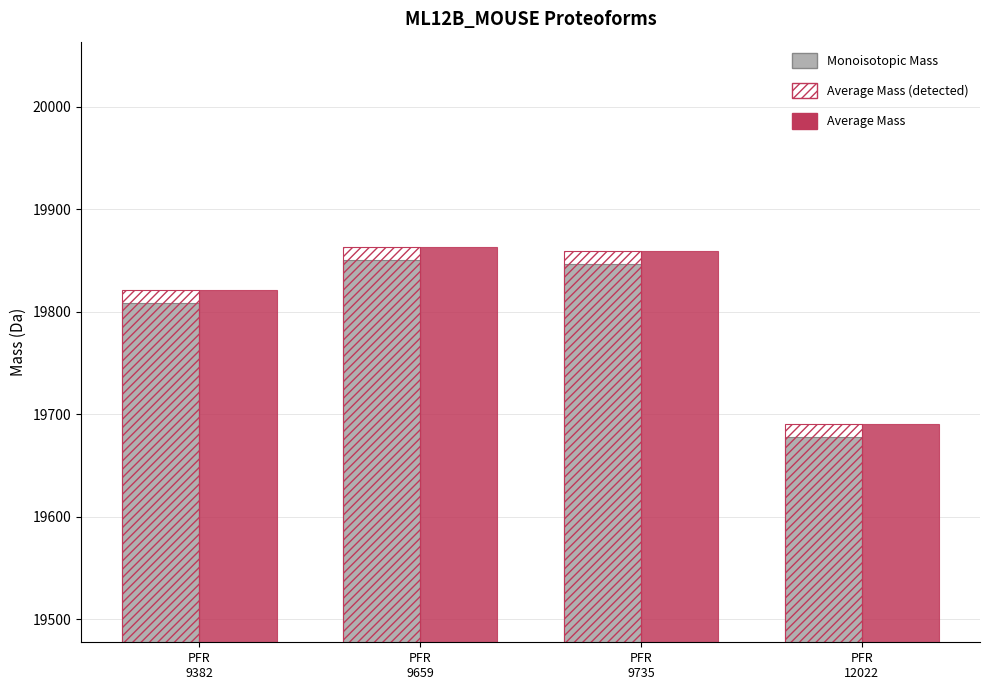

At how many categories does at least one series exceed 19747?

3